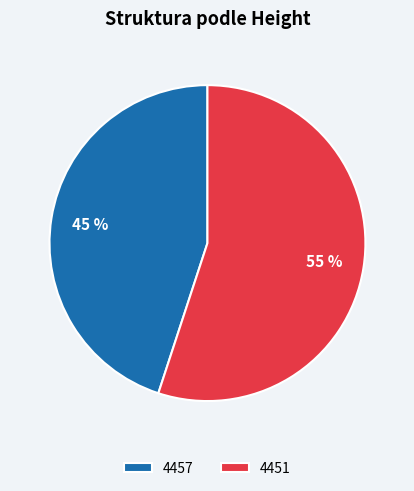

Which category has the smallest portion of the pie?

4457